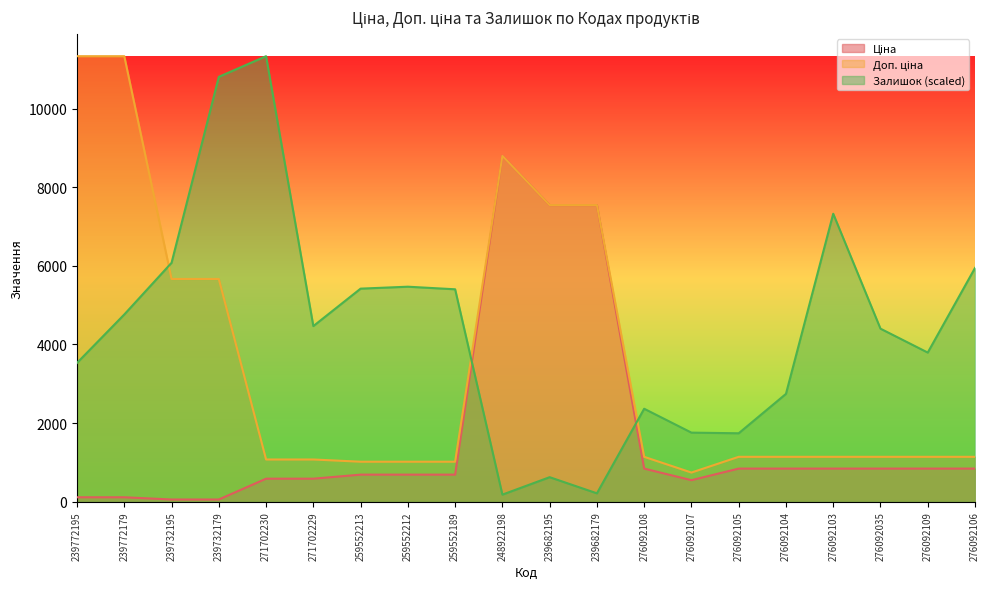

What is the label of the 18th point from the right?

239732195